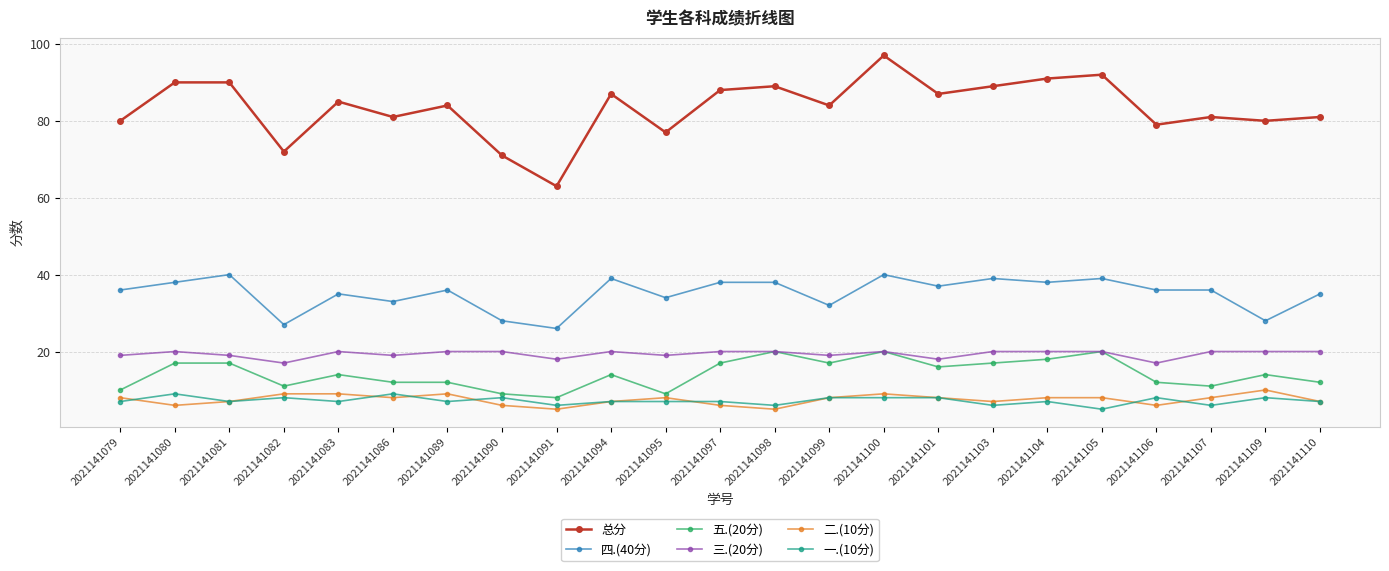

Which series has the largest range (max minus min)?

总分